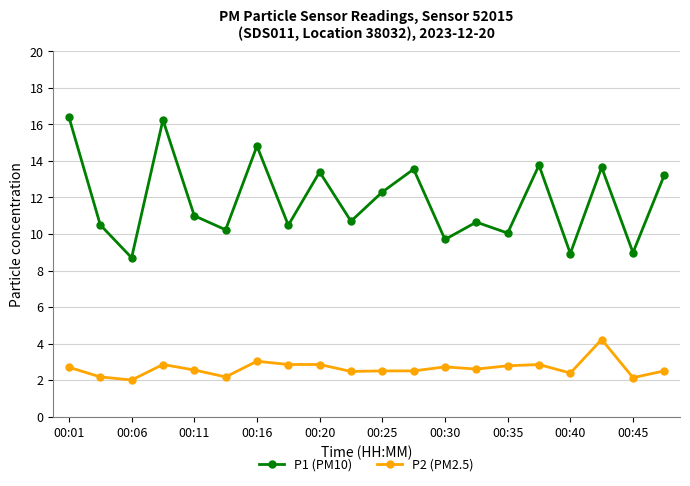

How many values in the P2 (PM2.5) series exceed 2?

19